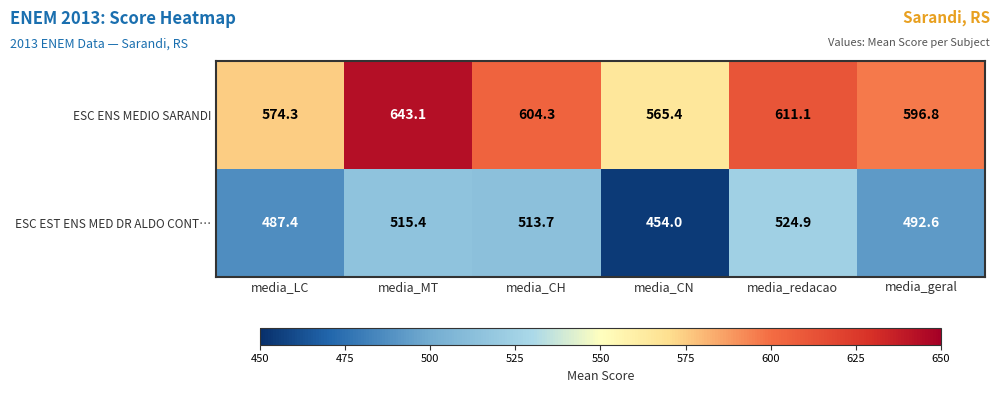

What is the difference between the highest and lowest values at media_MT?

127.7